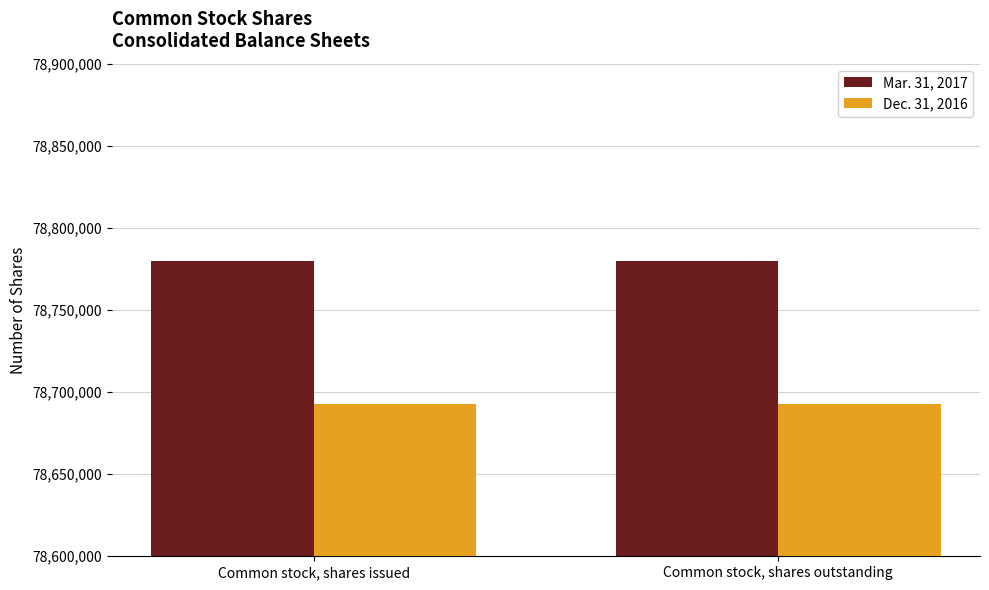

The value of Dec. 31, 2016 at Common stock, shares issued is 20191664. True or false?

False